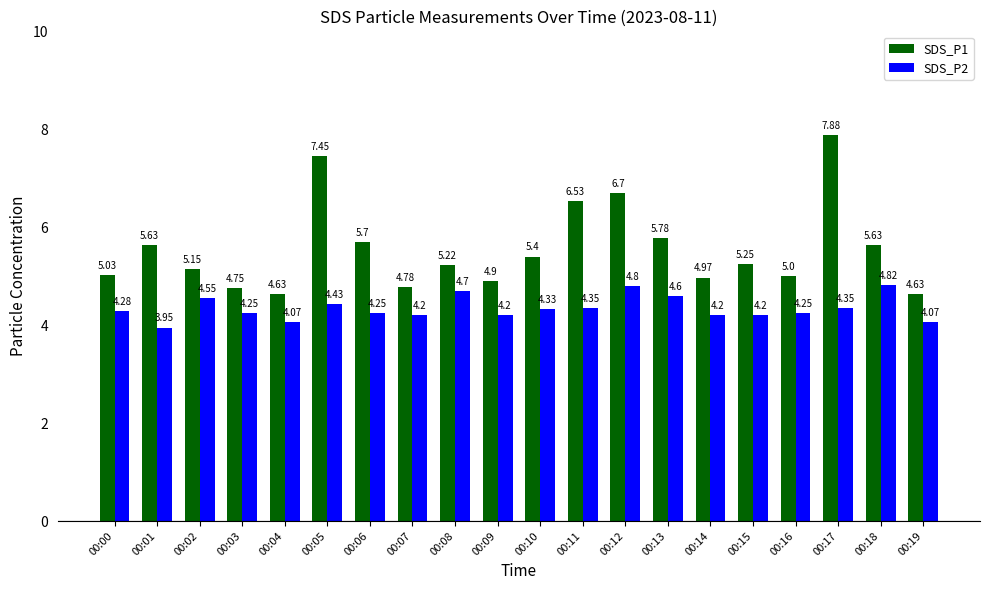

What is the total value across all series at 00:11?

10.9